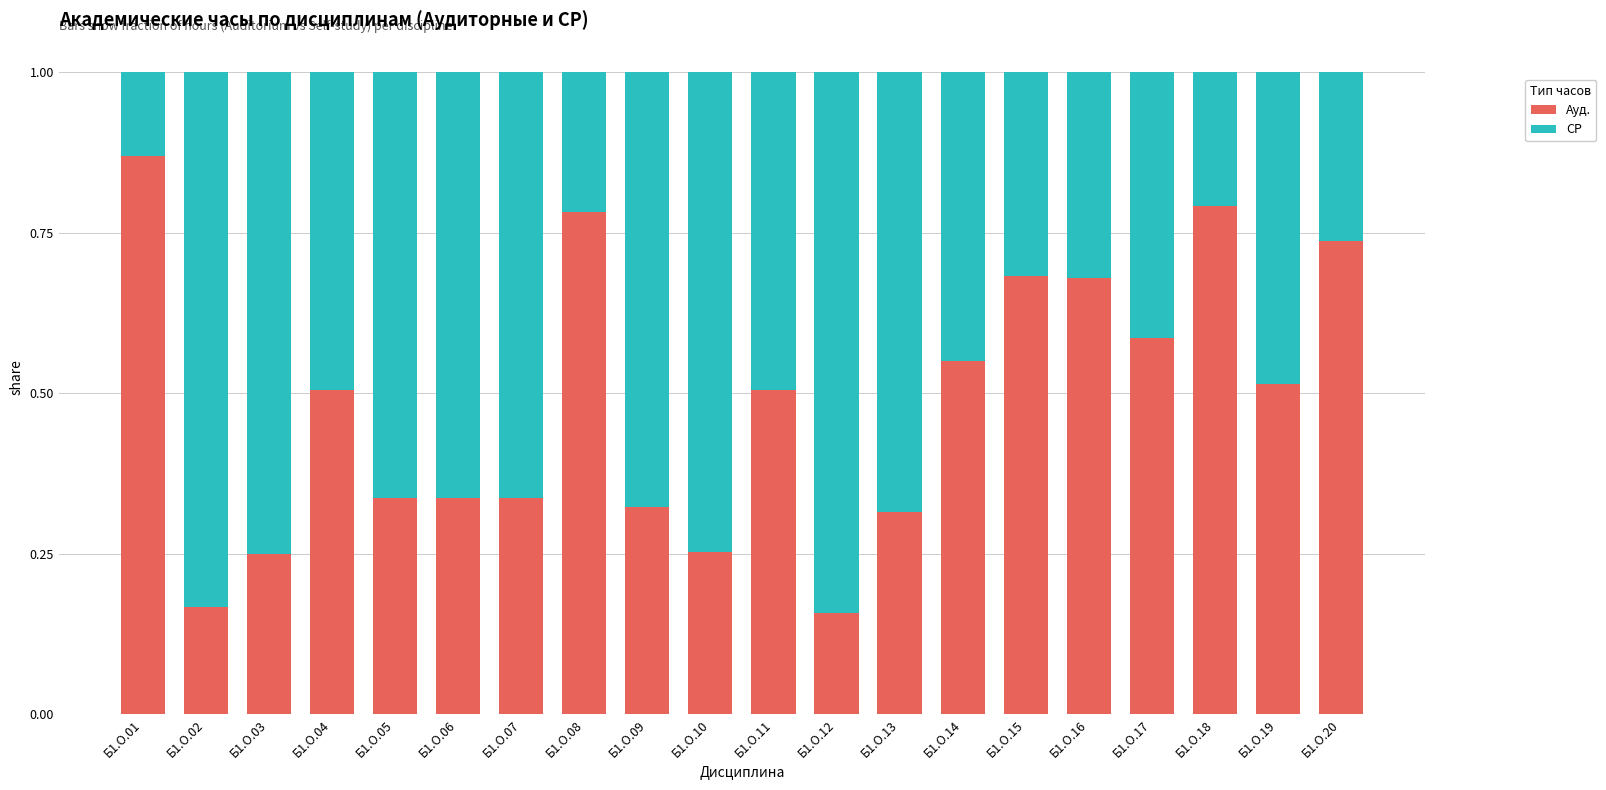

Count the Ауд. values in the range 0 to 1.

20